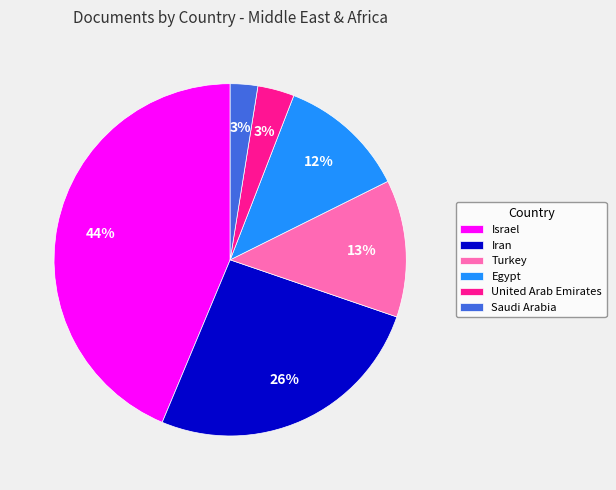

Which has a higher value, Iran or Saudi Arabia?

Iran